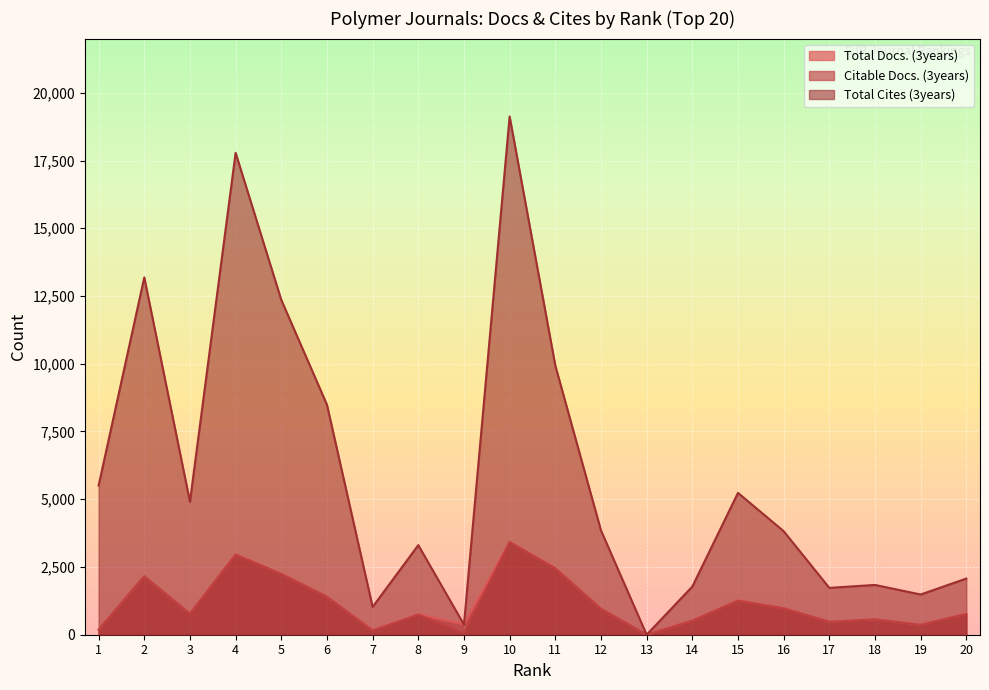

At which category is the sum across all series the highest?

10